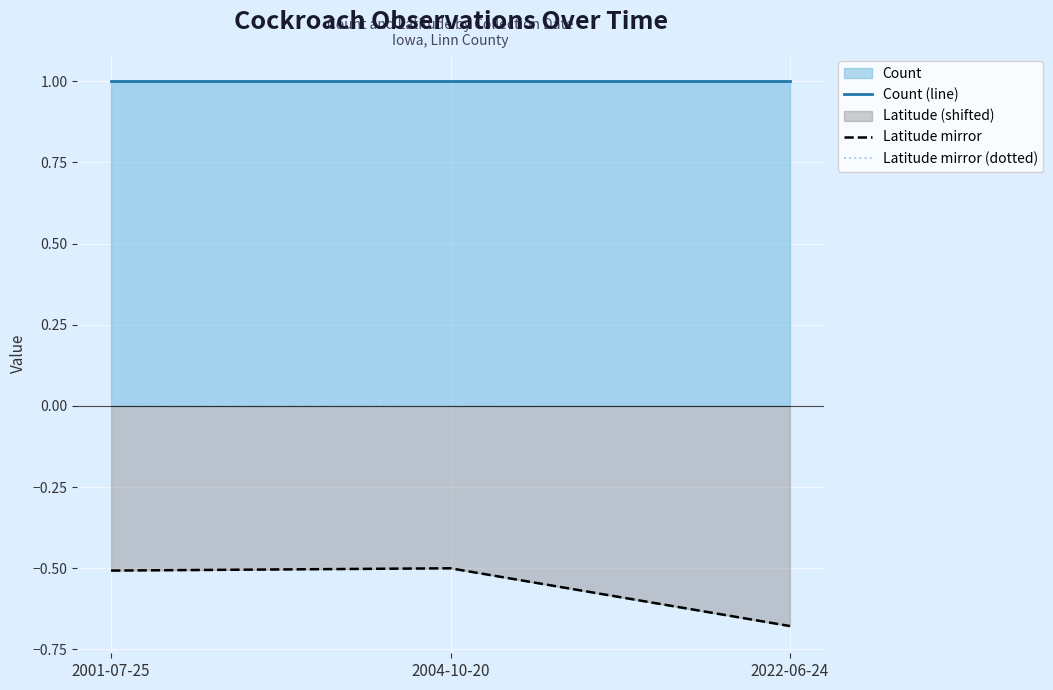

Is the value of Count (line) at 2022-06-24 greater than the value of Latitude mirror (dotted) at 2001-07-25?

Yes